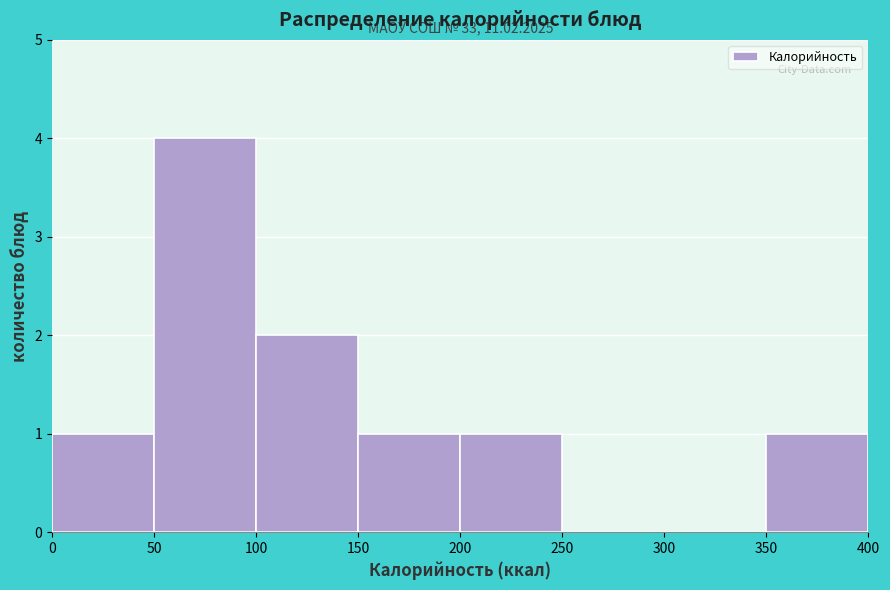

Which range on the x-axis has the tallest bar?

50 to 100